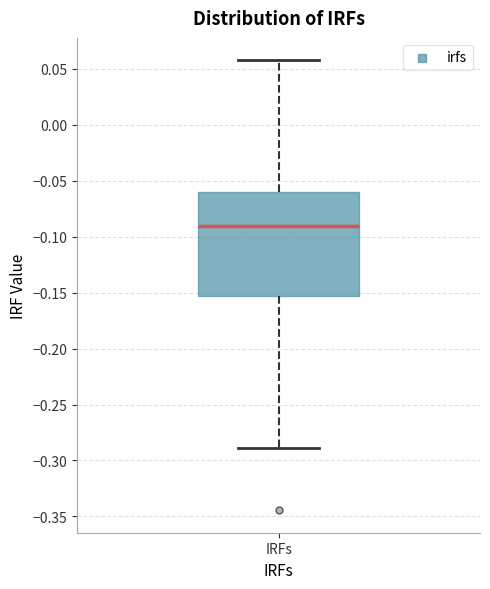

Where is the lower edge of the box for IRFs on the y-axis? The values are not printed on the chart, so give them approximately, as read against the axis.

-0.155